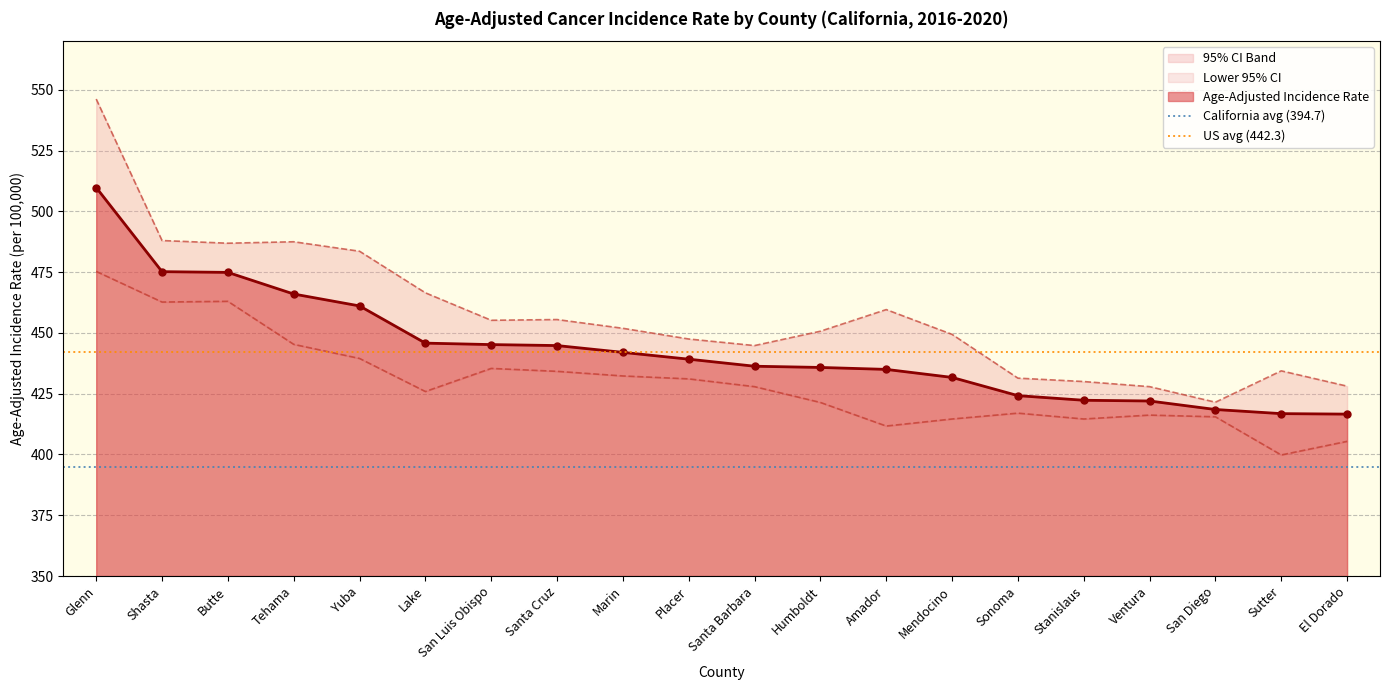

What is the value of the Age-Adjusted Incidence Rate point at the 10th from the left?

439.2